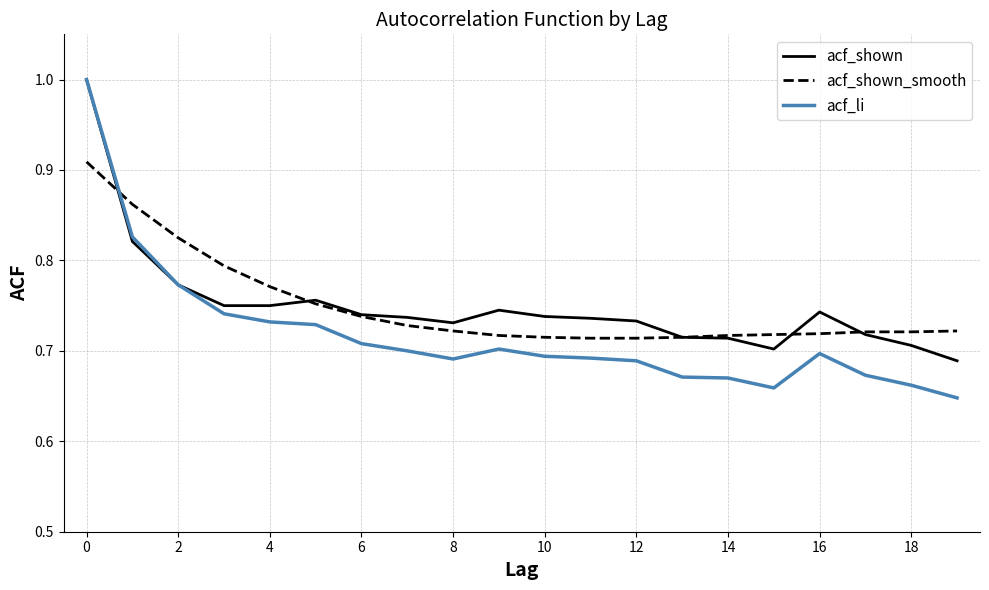

Which series has the widest spread of values?

acf_li